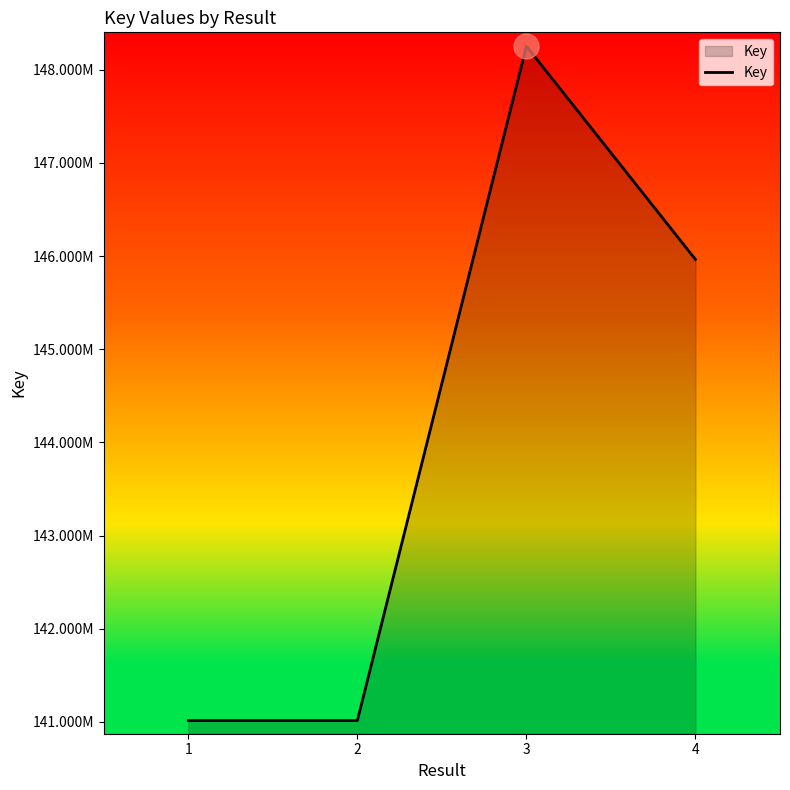

Reading right to left, extract all data points from this chart.

145964133	148253898	141014570	141014603